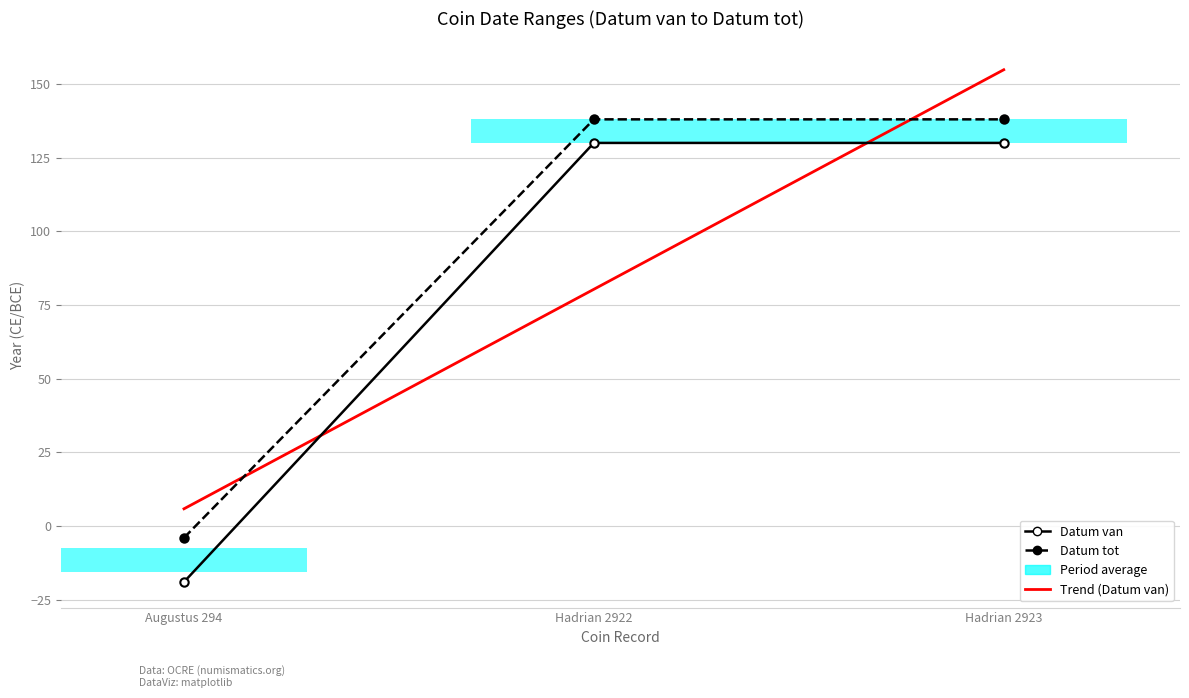

Count the Datum tot values in the range -4 to 138.

3